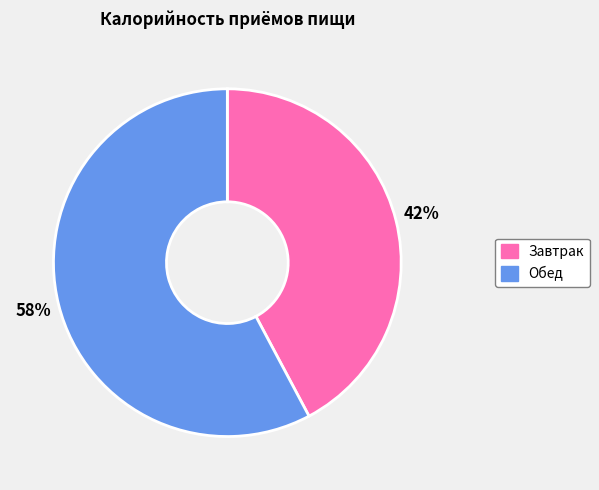

Is it true that Завтрак is 55% of the pie?

False